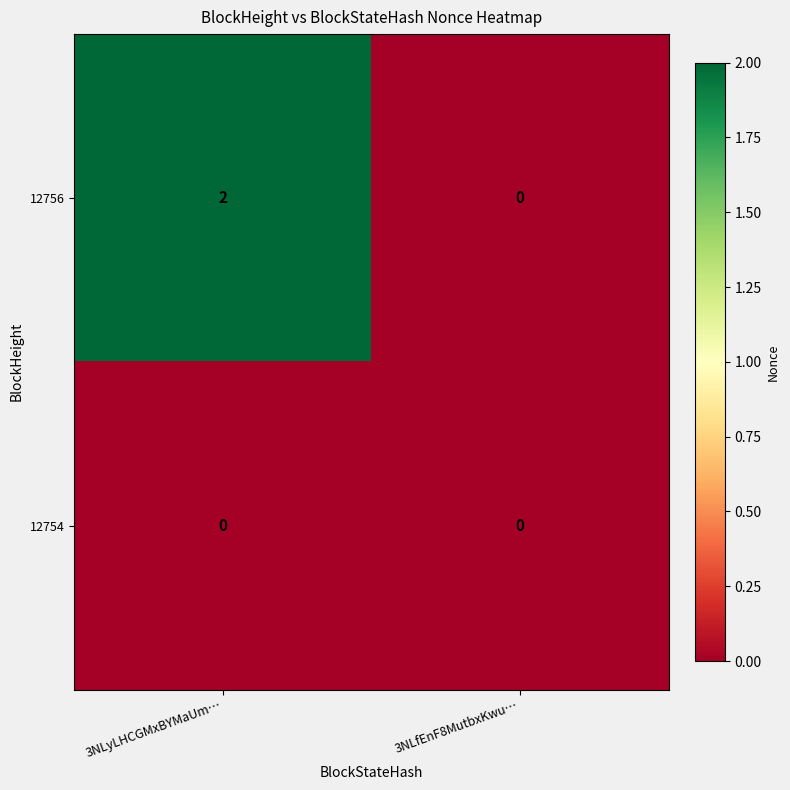

Rank the series by their maximum value, from lowest to highest.

12754, 12756